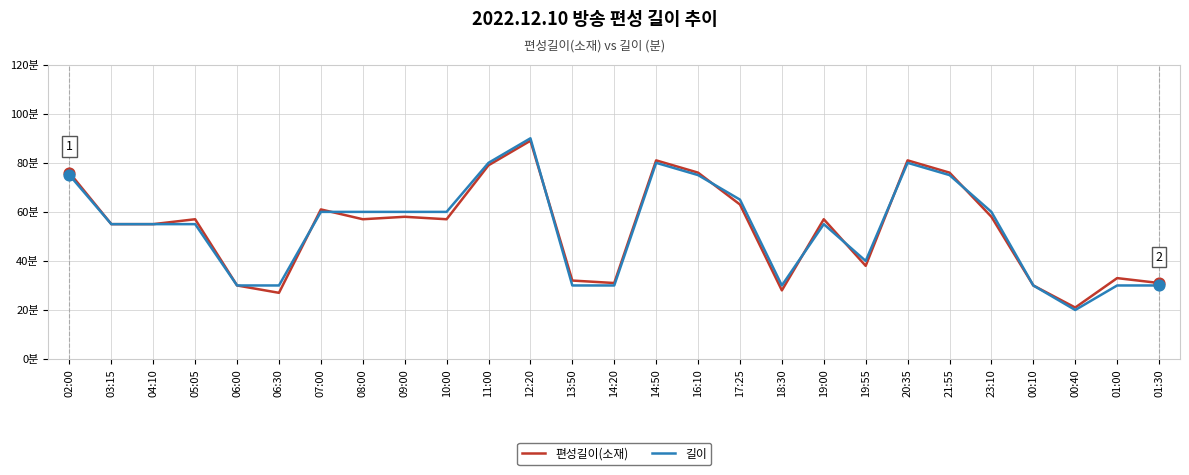

Which series has the largest total across all categories?

길이